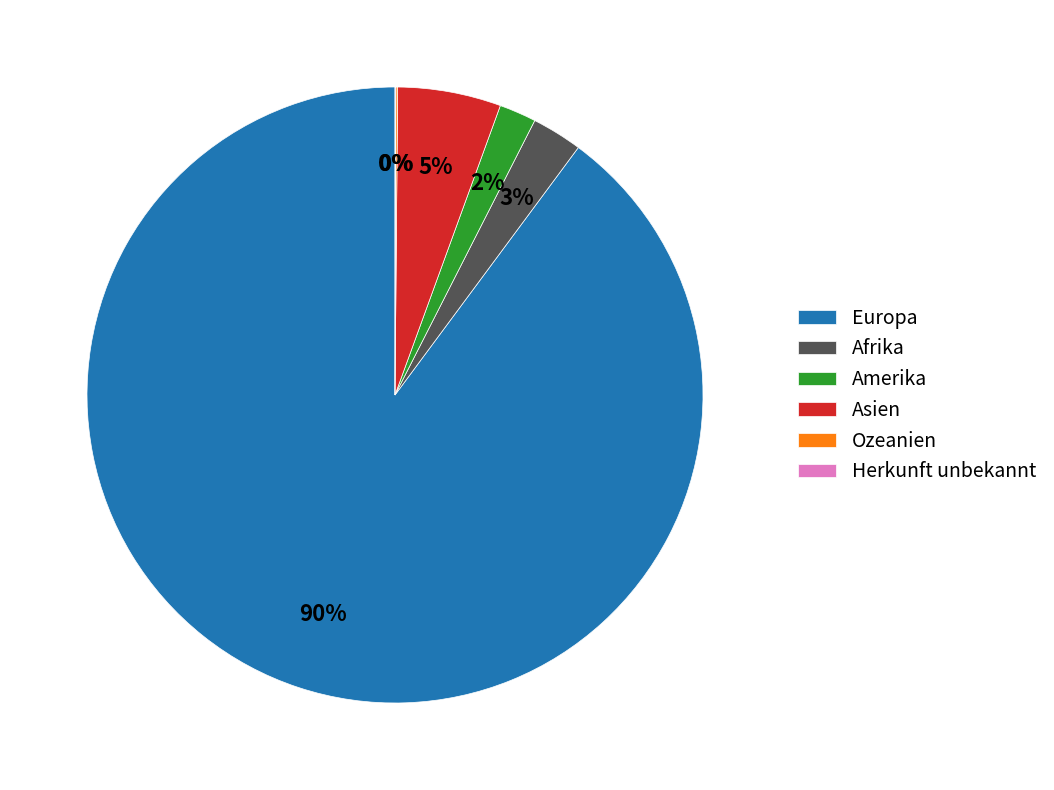

True or false: Europa accounts for 90% of the total.

True